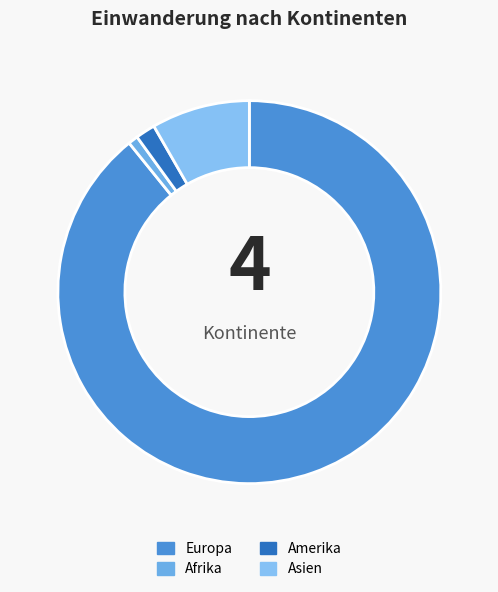

True or false: Amerika accounts for 2% of the total.

True